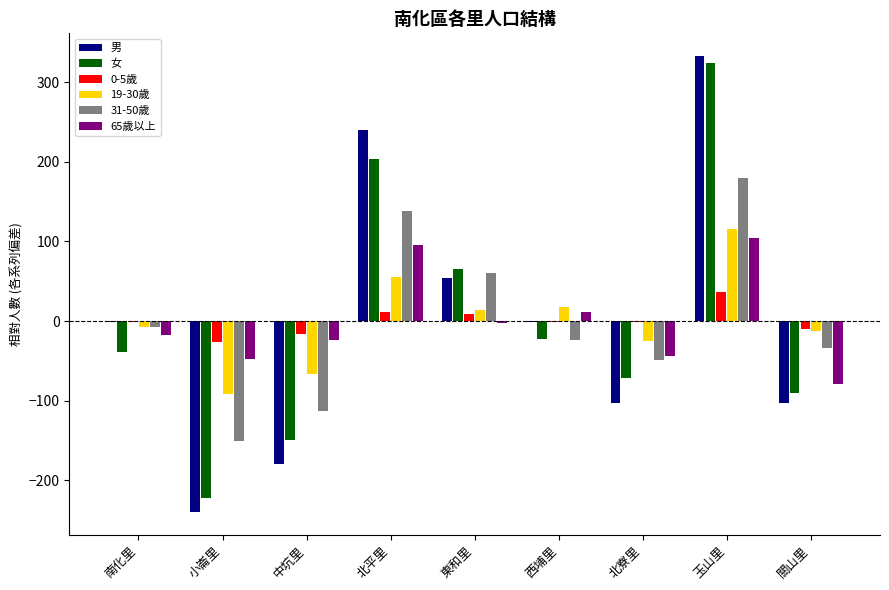

What is the total value across all series at 小崙里?

-776.8